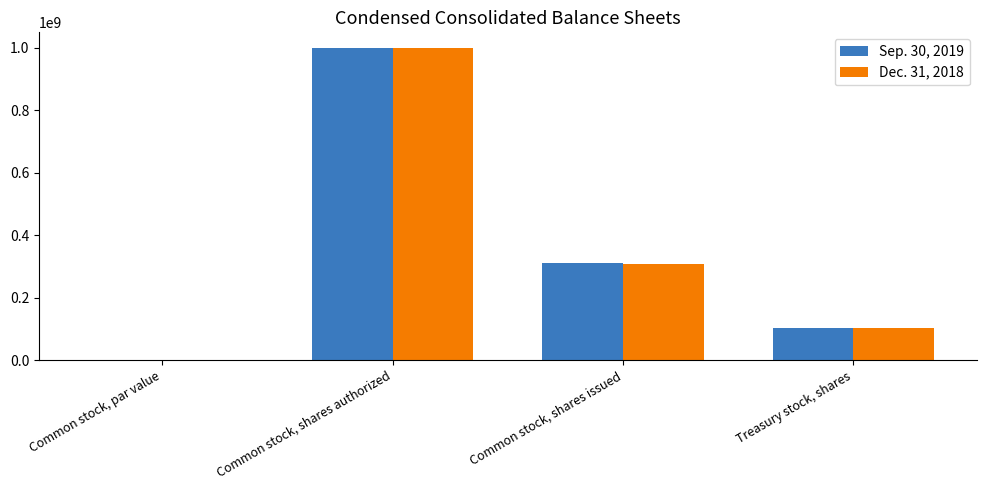

What is the total value across all series at Common stock, shares authorized?

2000000000.0